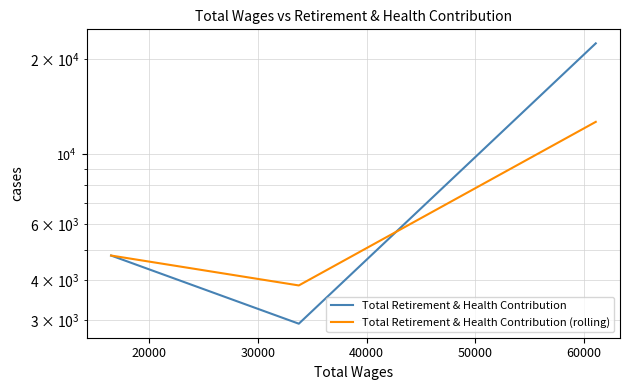

Is this an area chart (filled region under the line)?

No